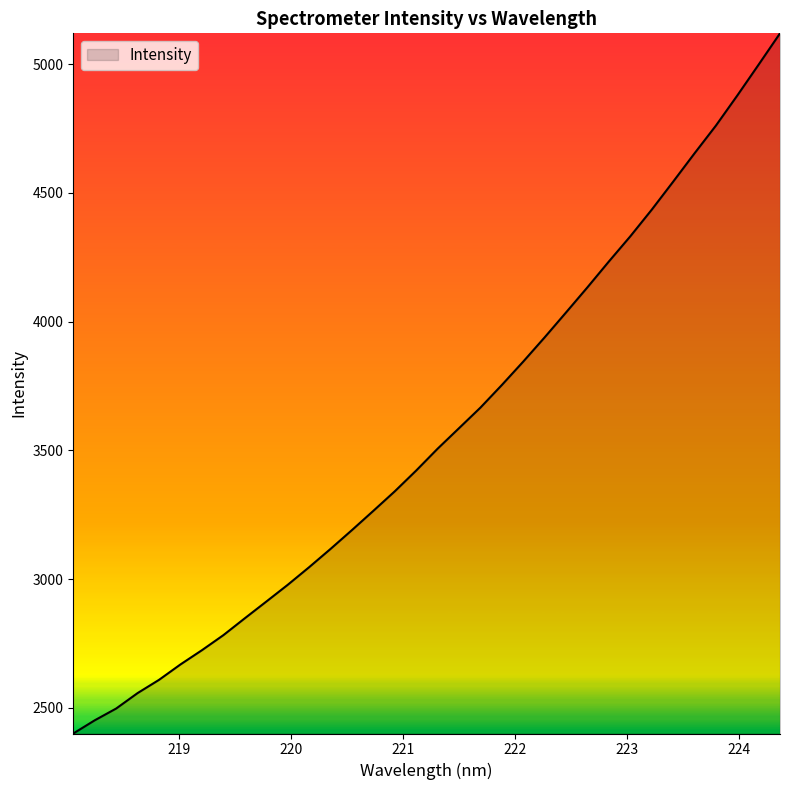

What is the greatest value displayed?

5120.2